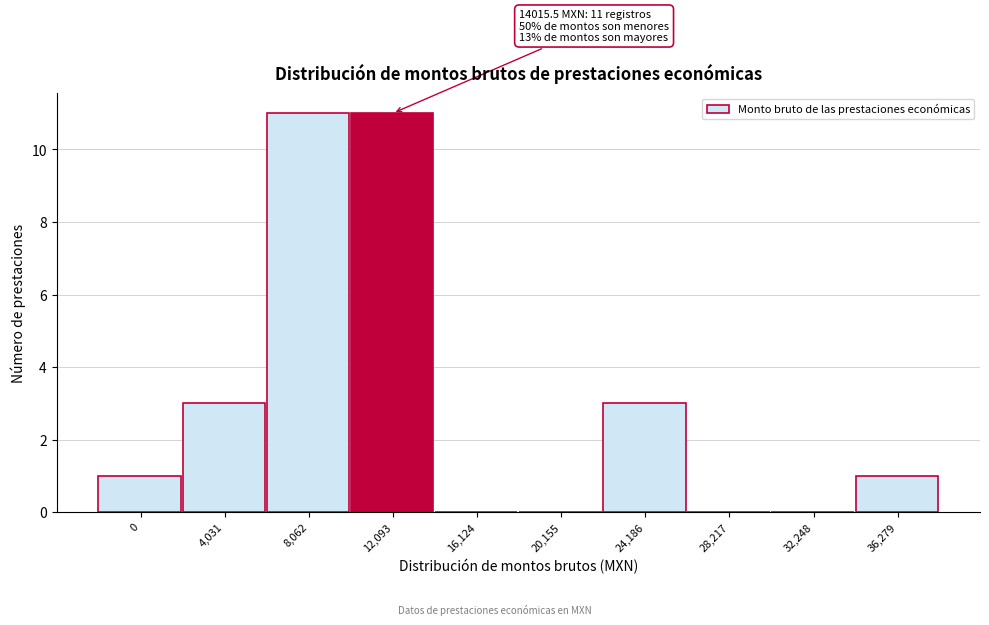

Reading left to right, list all the values displayed in this chart.

0=1	4,031=3	8,062=11	12,093=11	16,124=0	20,155=0	24,186=3	28,217=0	32,248=0	36,279=1